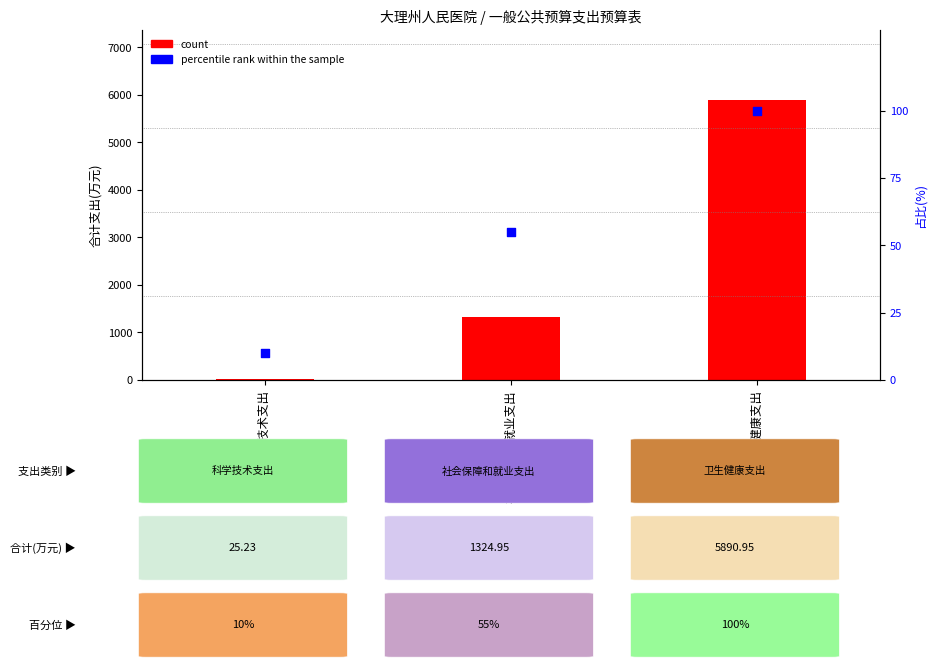

At which category is the sum across all series the highest?

卫生健康支出